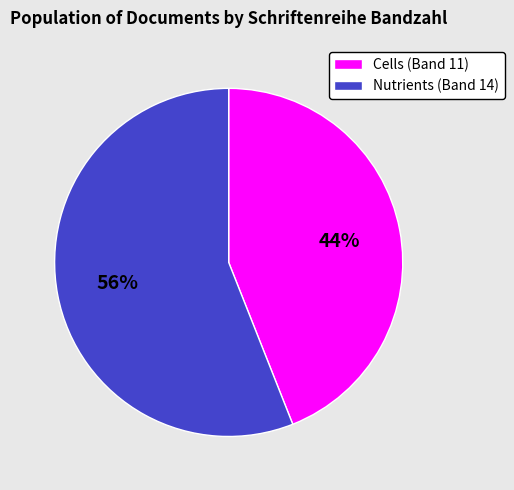

True or false: Cells (Band 11) accounts for 44% of the total.

True